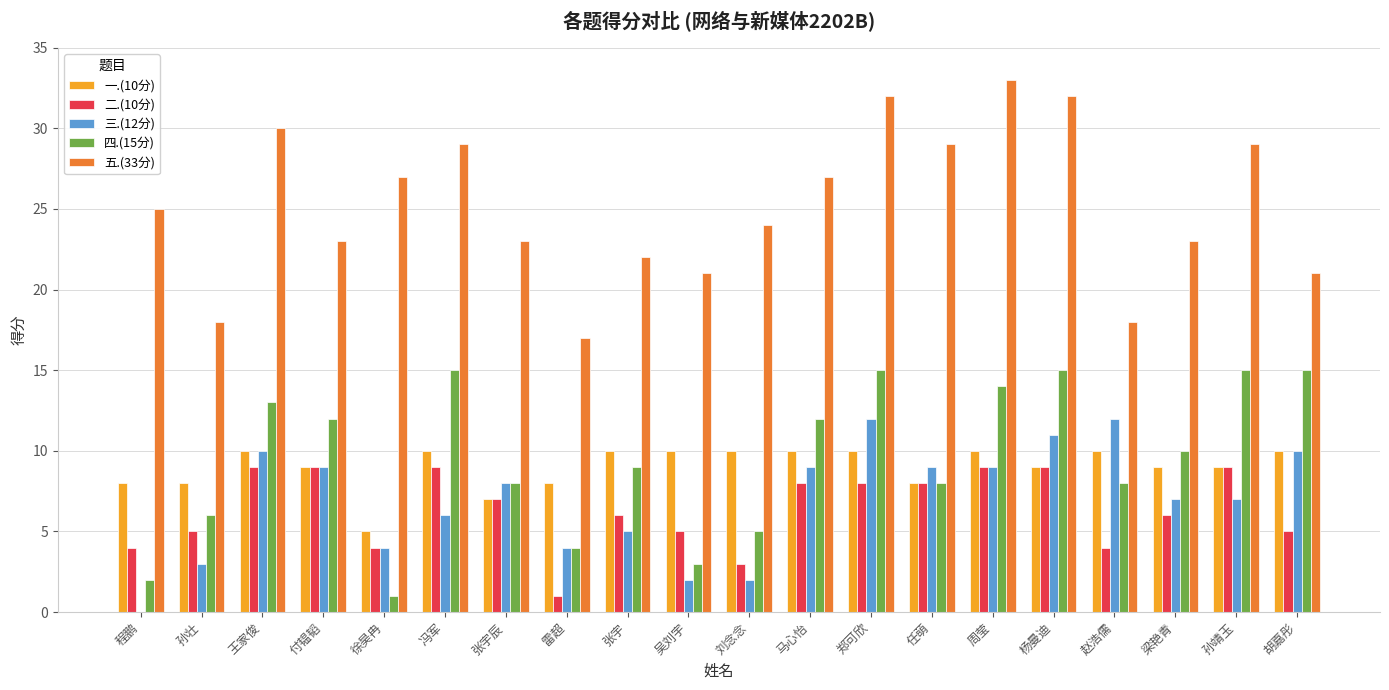

Is it true that 二.(10分) equals 9 at 周莹?

True